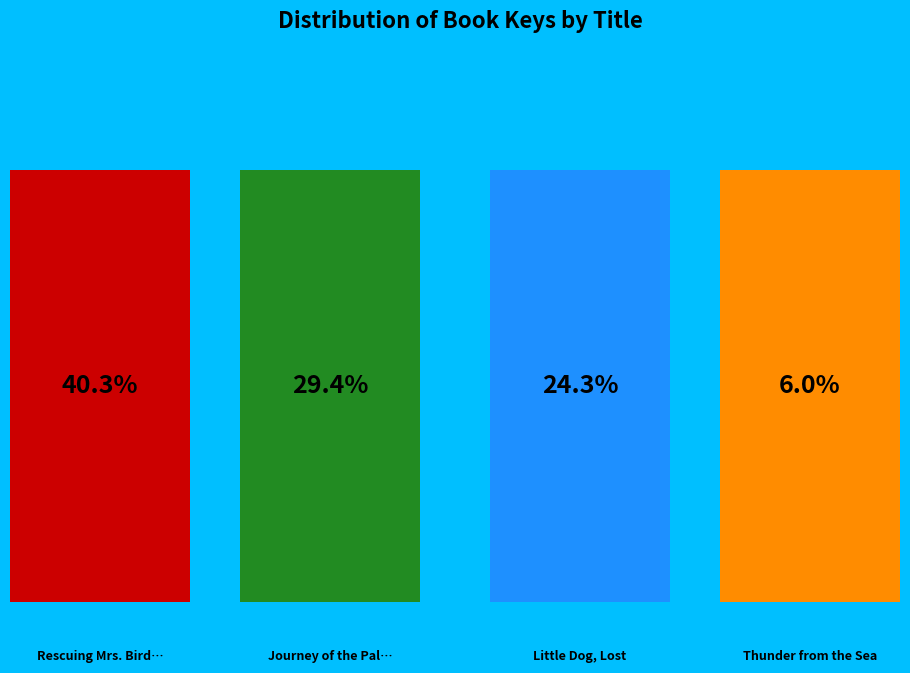

Rank the categories by value from lowest to highest.

Thunder from the Sea, Little Dog, Lost, Journey of the Pale Bear, Rescuing Mrs. Birdley